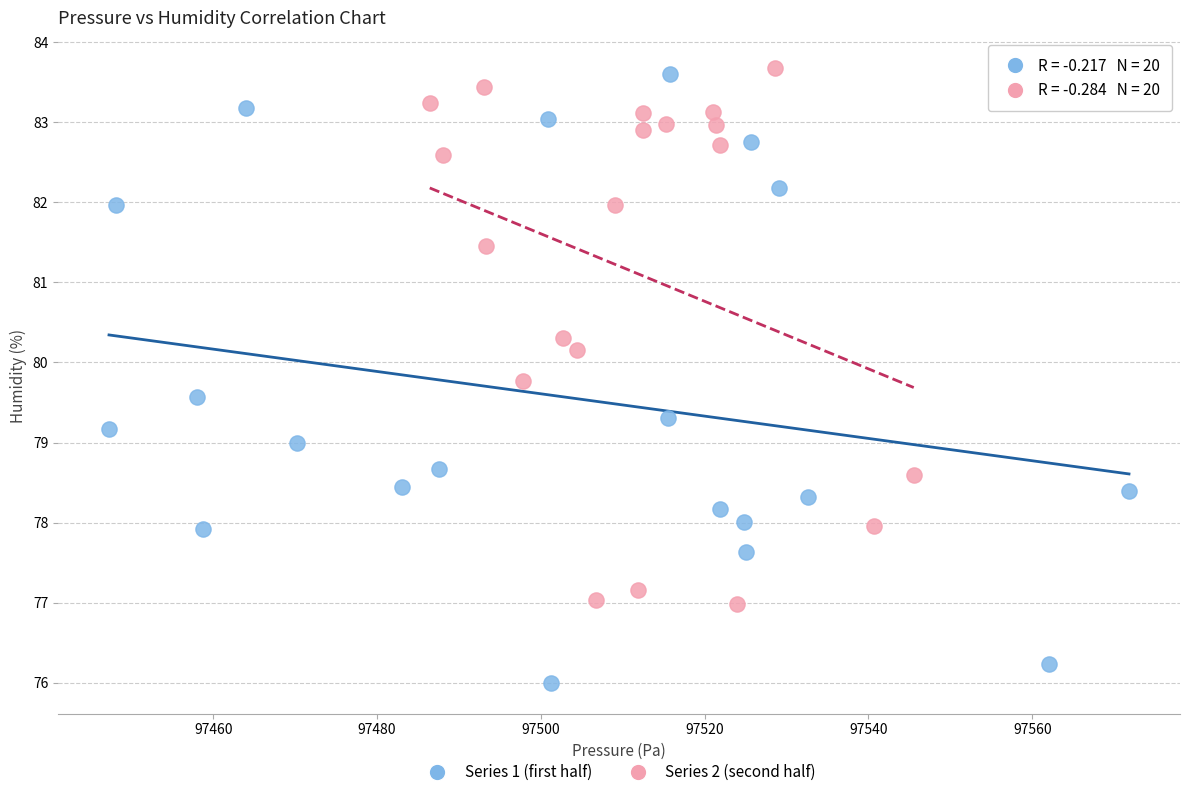

Which series has the widest spread of Y values?

Series 1 (first half)